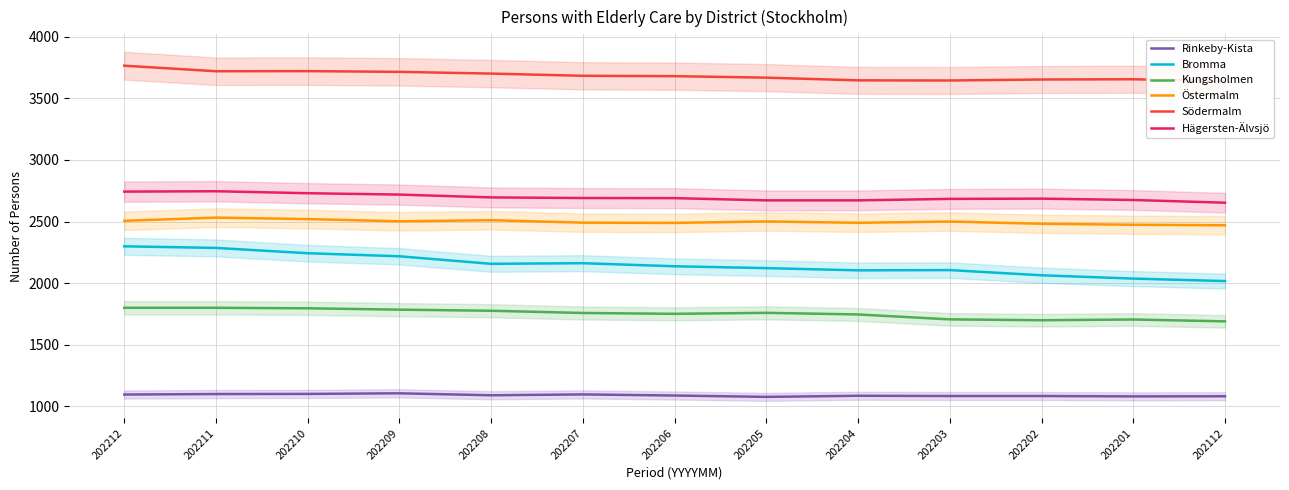

List the labels in order of Södermalm value, largest first.

202212, 202210, 202211, 202209, 202208, 202207, 202206, 202205, 202201, 202202, 202204, 202203, 202112